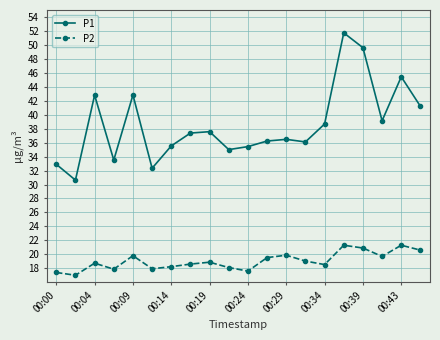

True or false: P2 has more than 1 interior local peaks.

True